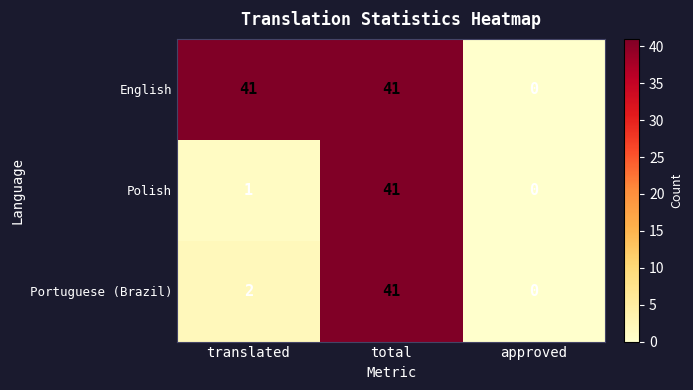

The value of Polish at translated is 1. True or false?

True